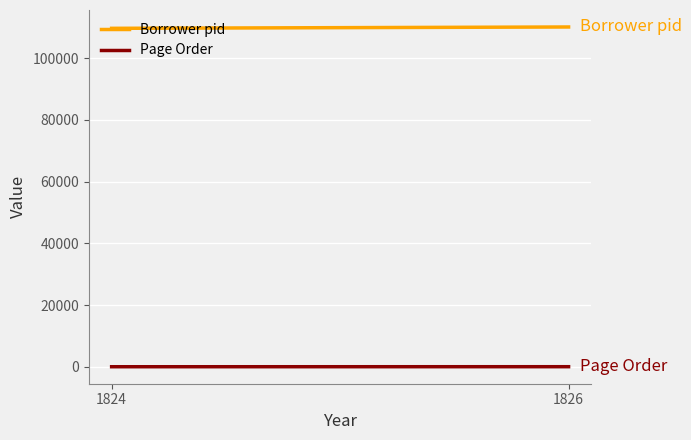

What is the sum of the Borrower pid values at 1826 and 1824?

219685